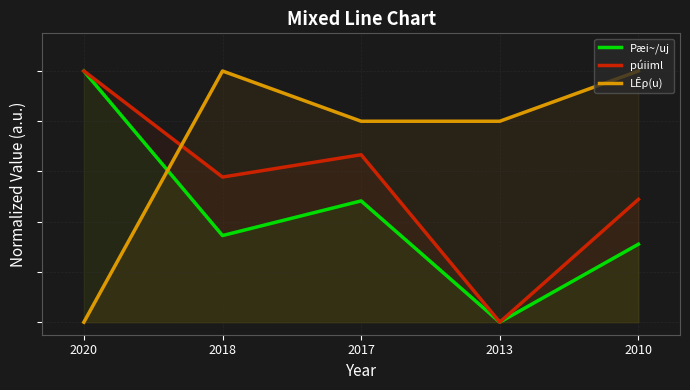

Read the Pæi~/uj value at 2010.

0.3